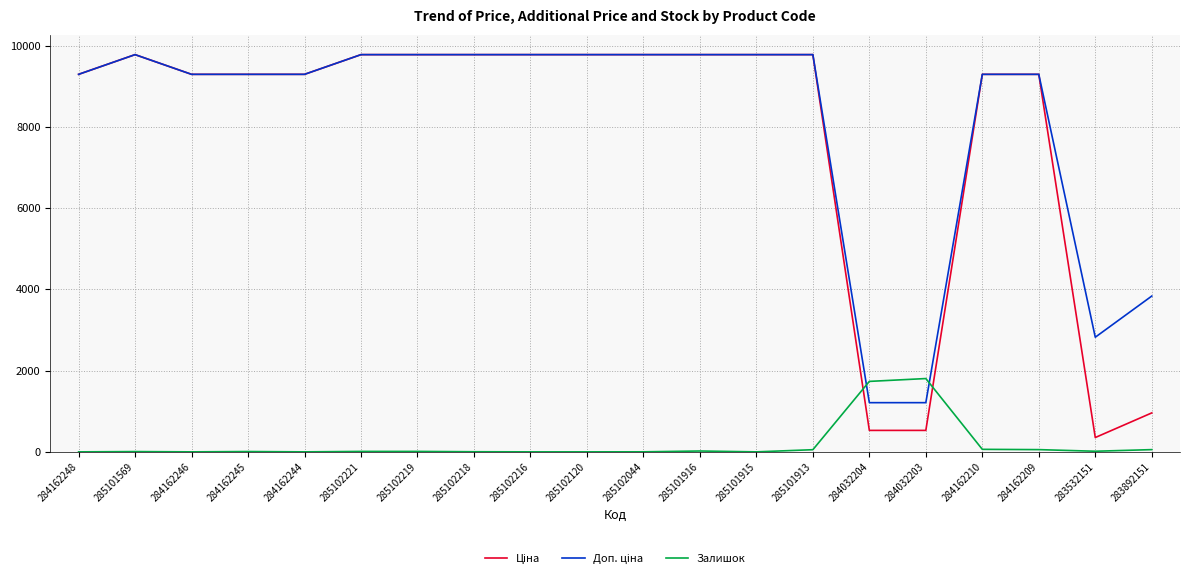

What position from the left is 285102221?

6